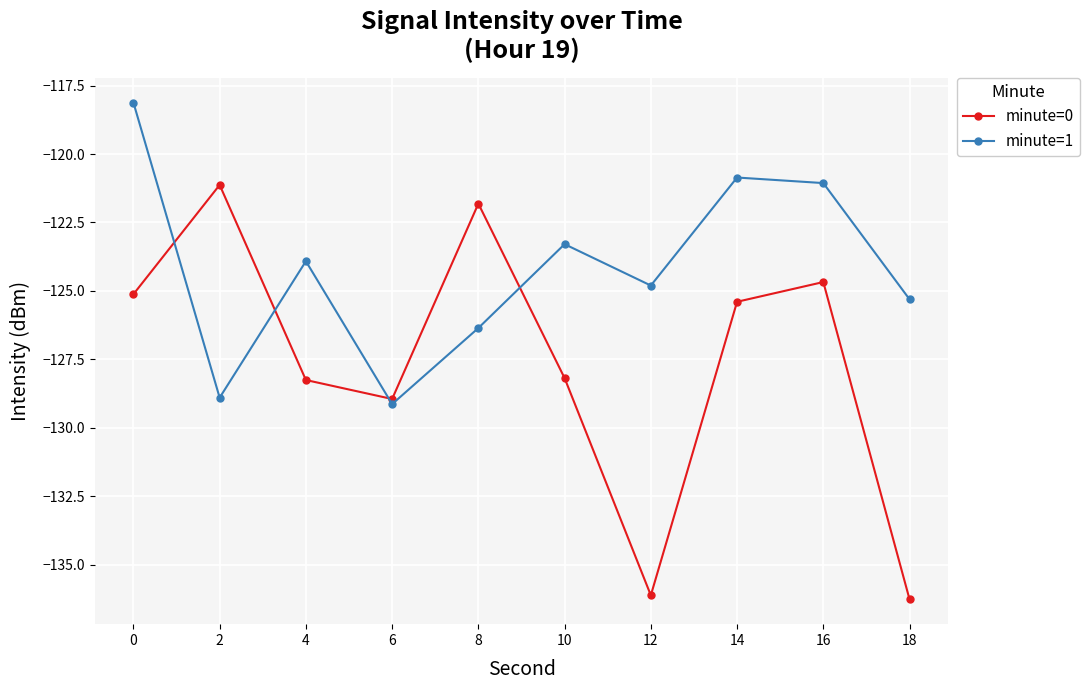

Between which two adjacent categories do minute=0 and minute=1 first intersect?

0 and 2